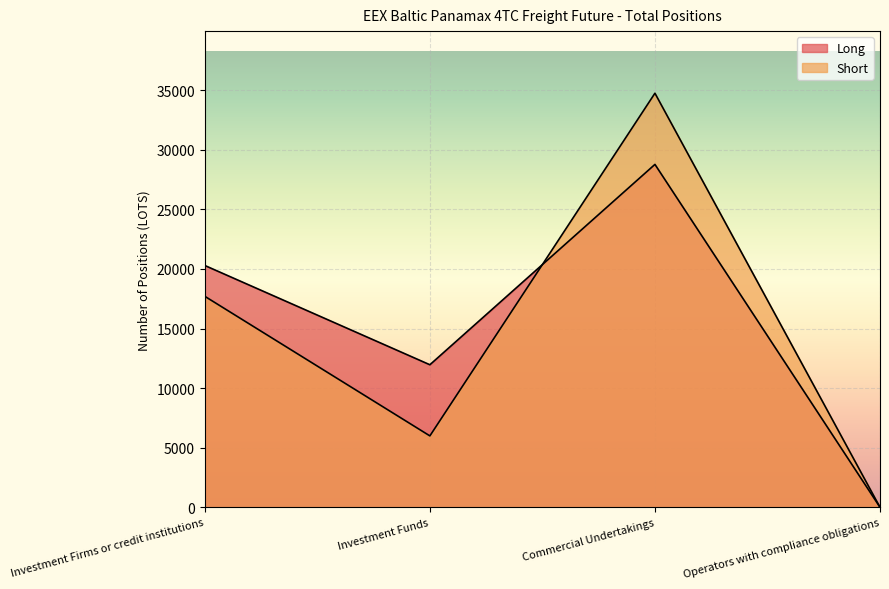

What is the difference between the Short values at Investment Firms or credit institutions and Investment Funds?

11711.5